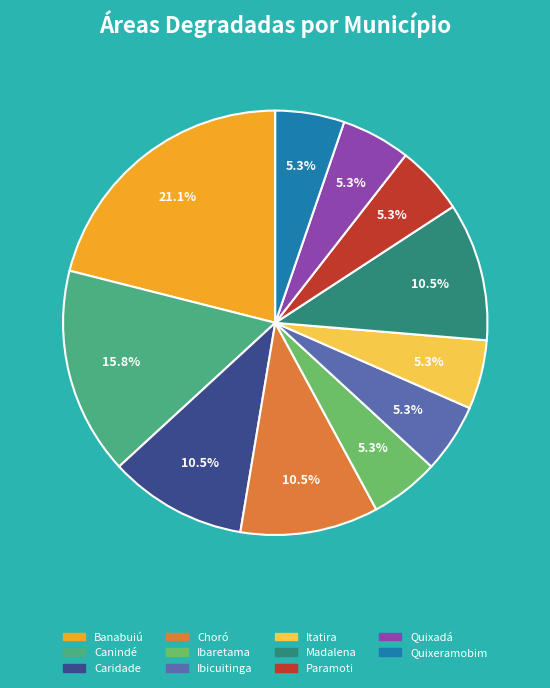

Which slice is the largest?

Banabuiú